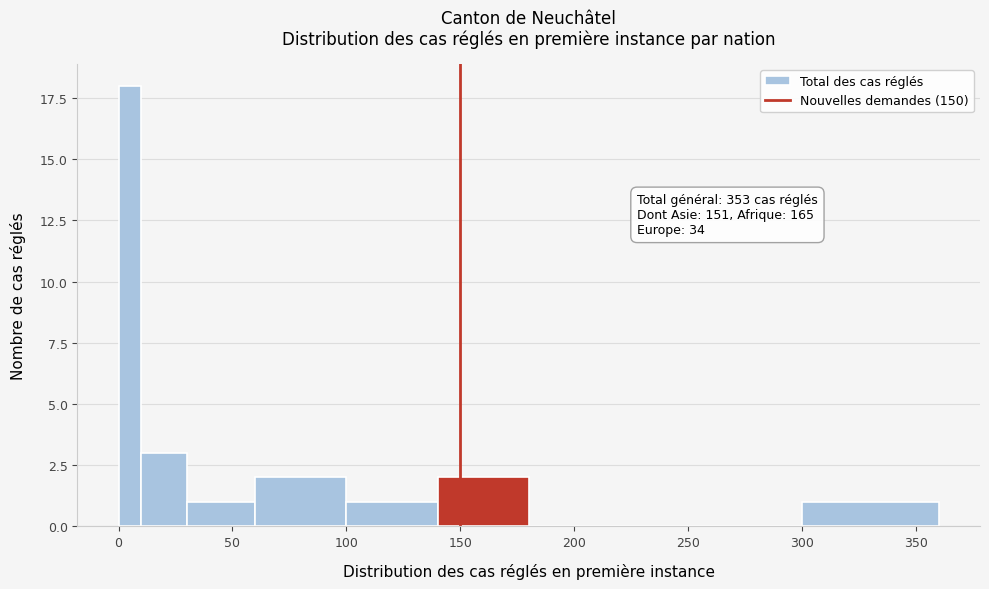

Around what value on the x-axis is the tallest bar? Give the approximate position of its centre, as read against the axis.

5